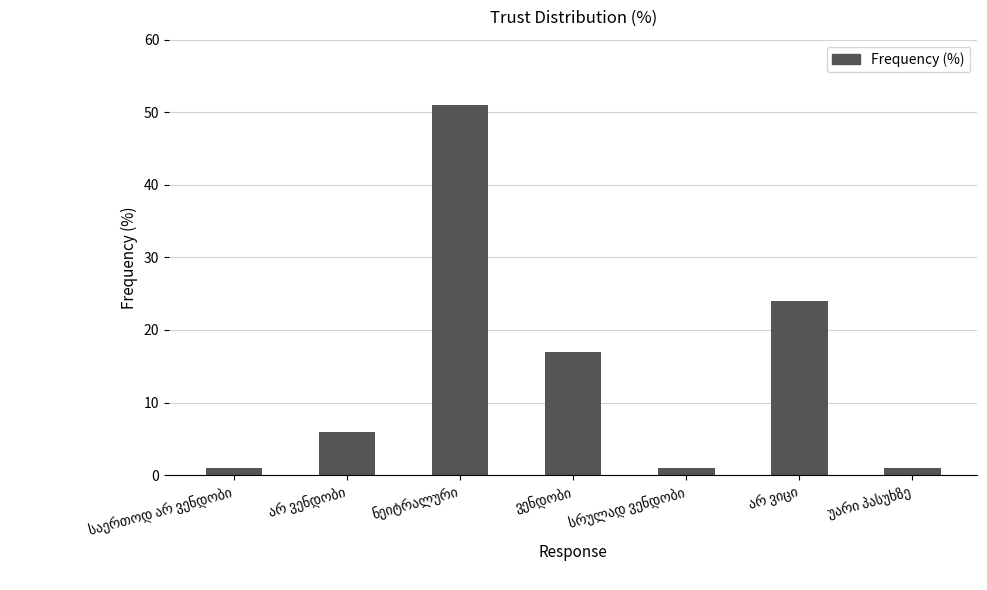

How many distinct data groups are displayed?

1